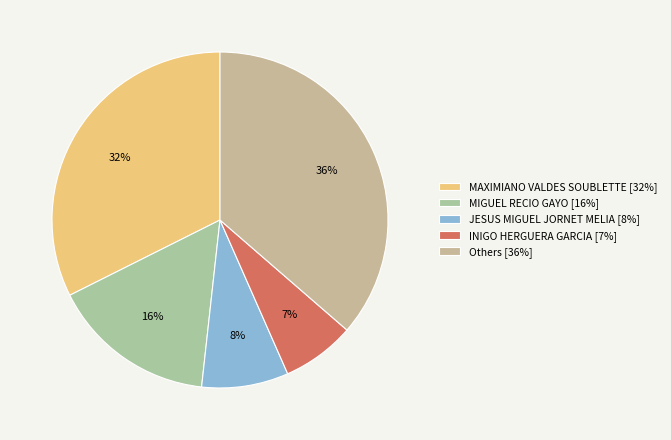

To the nearest percent, what is the difference between the largest and smallest slice percentages?

29%